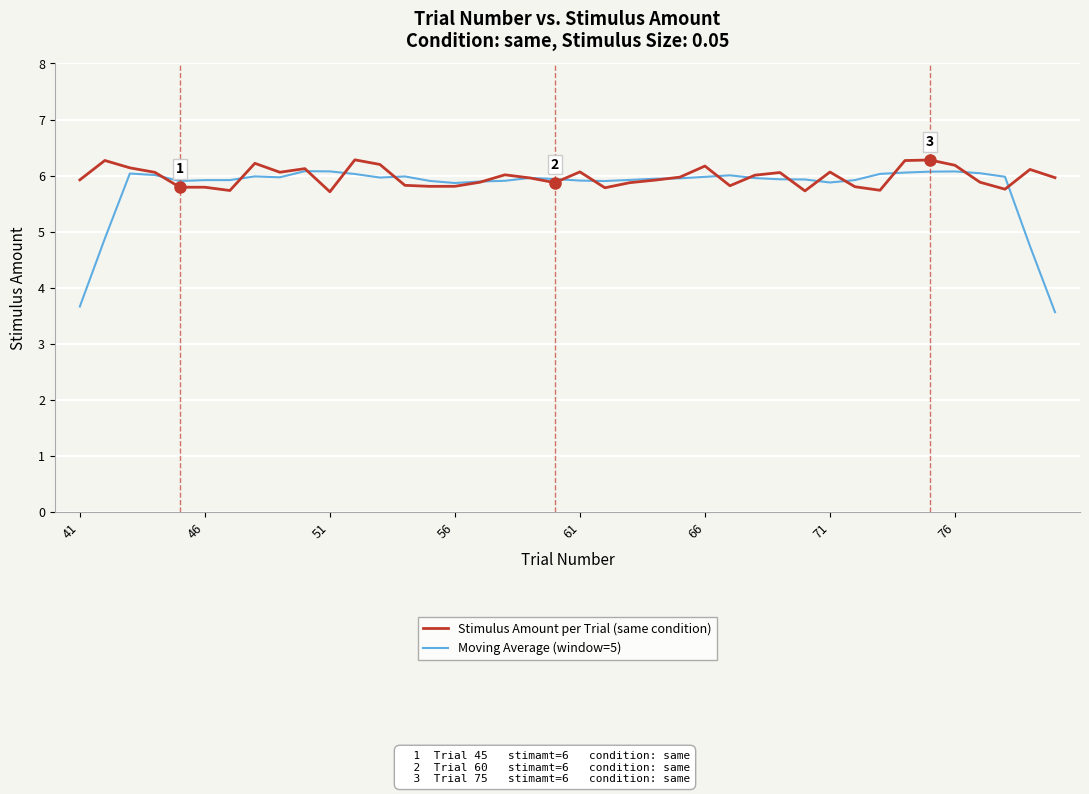

What is the maximum value for Moving Average (window=5)?

6.1